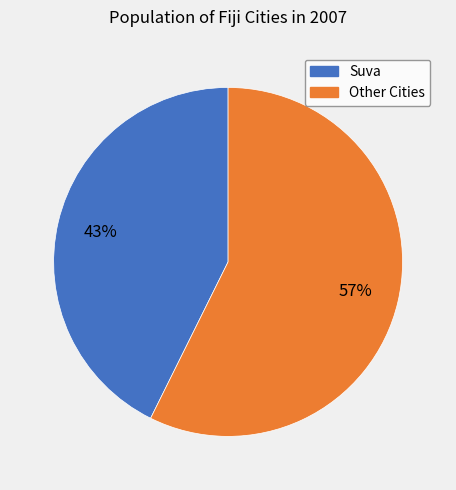

To the nearest percent, what is the average slice percentage?

50%